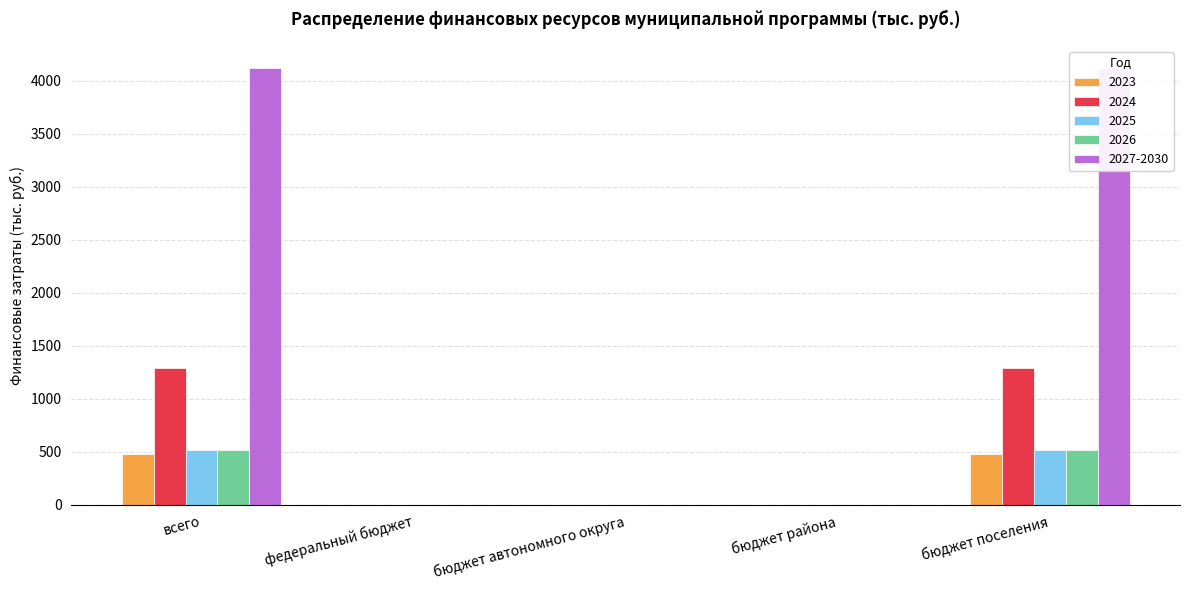

What are all the series names shown in the legend?

2023, 2024, 2025, 2026, 2027-2030